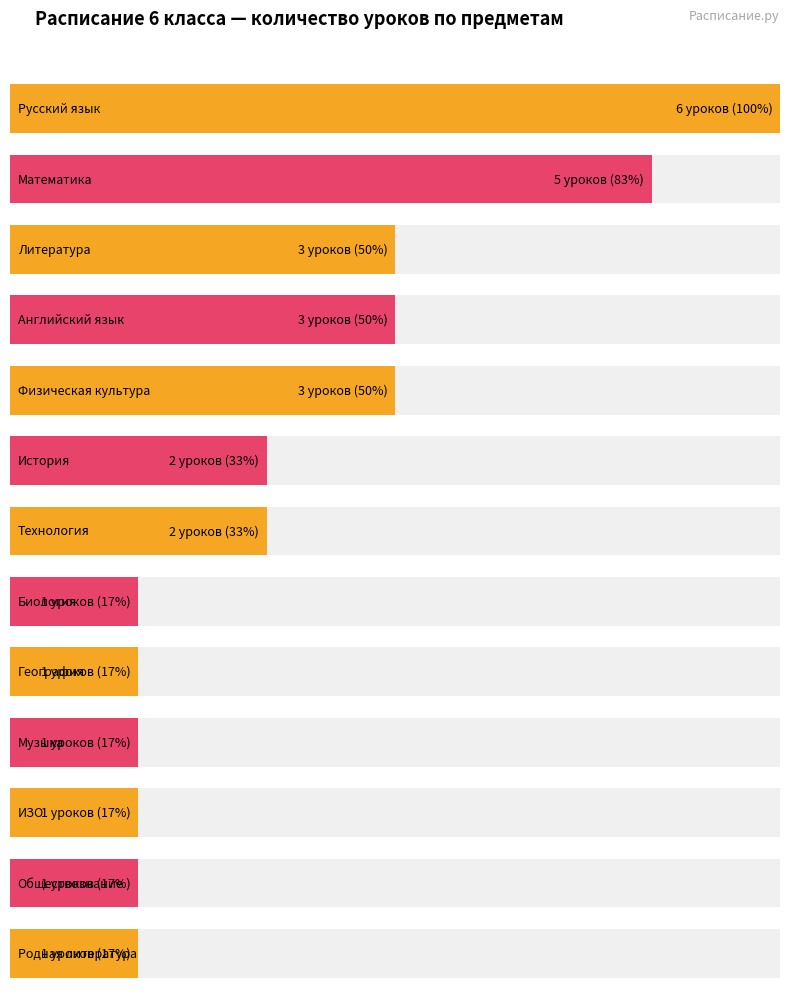

What is the difference between the maximum and second lowest values?

5